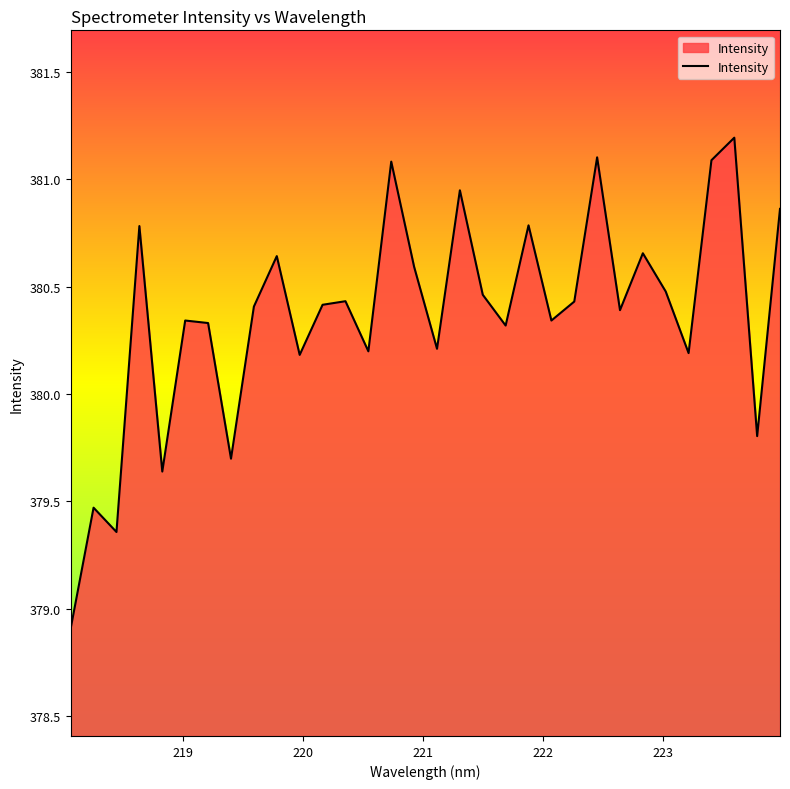

What is the difference between the maximum and minimum values?

2.3